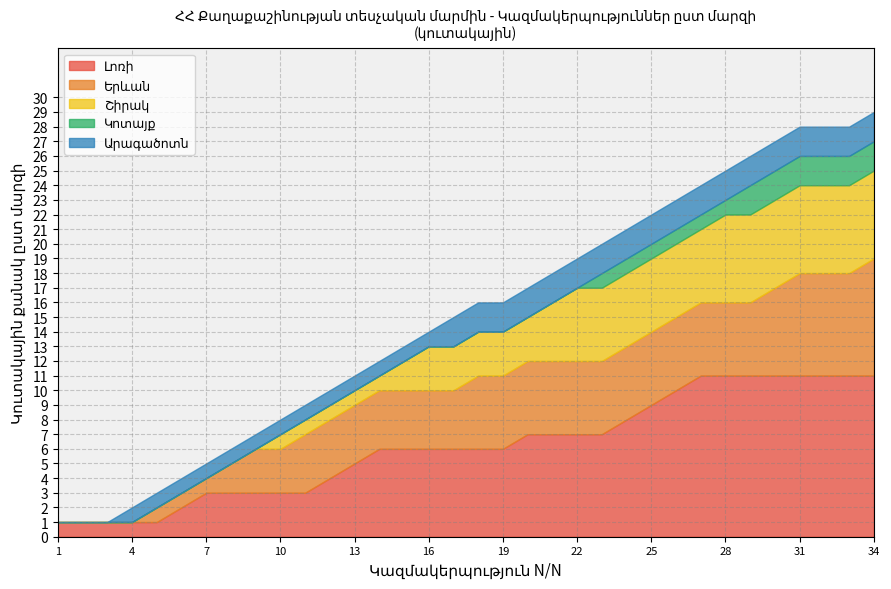

What is the total value across all series at 34?

29